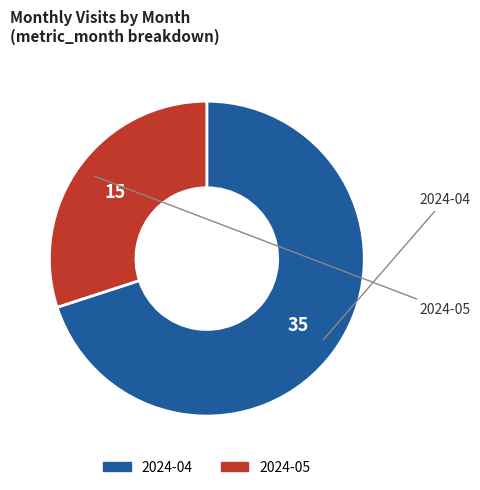

What is the smallest slice in the pie chart?

2024-05